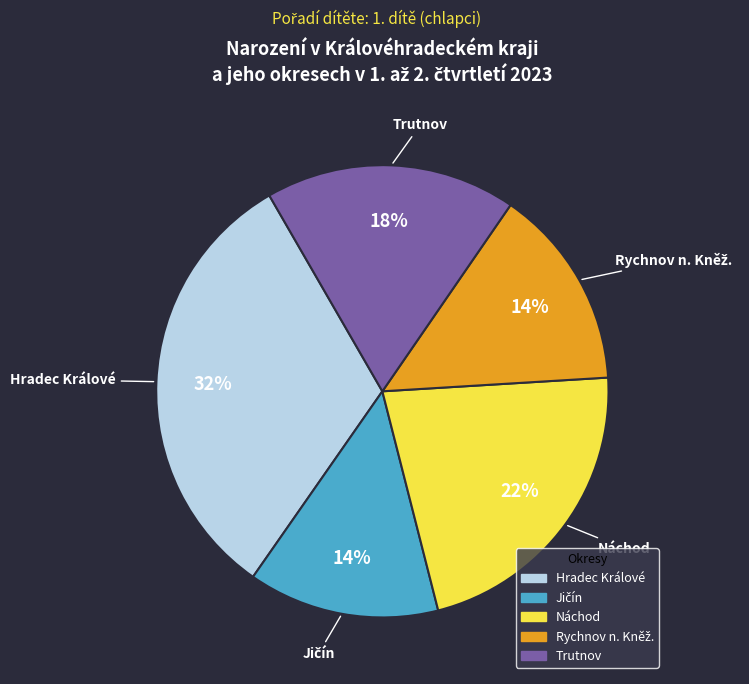

Which category has the biggest portion of the pie?

Hradec Králové